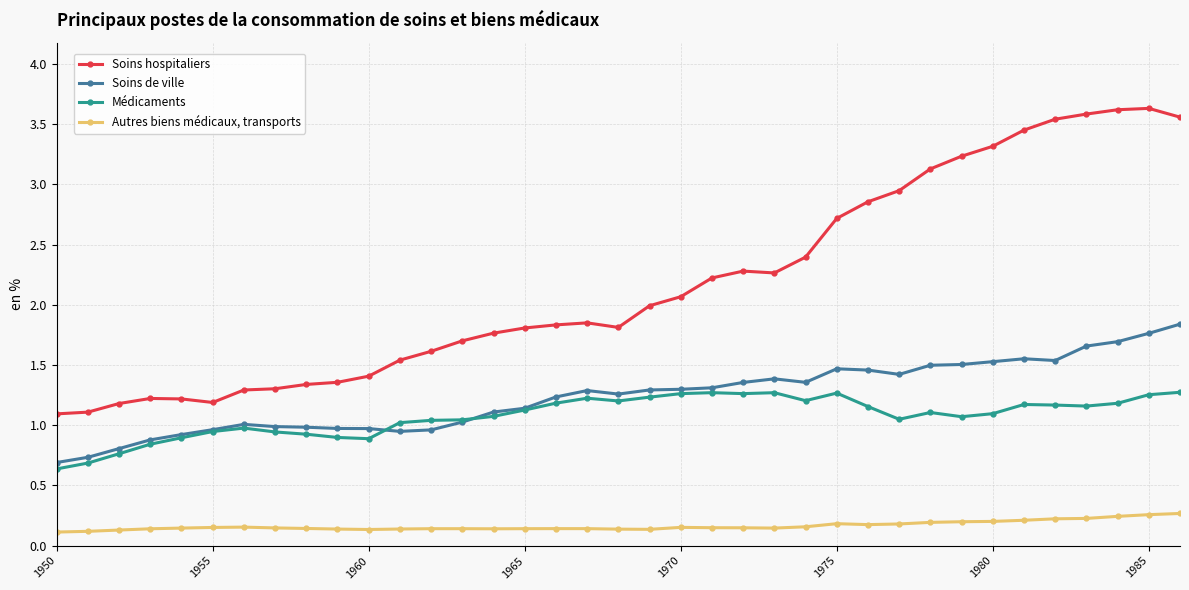

Rank the series by their maximum value, from lowest to highest.

Autres biens médicaux, transports, Médicaments, Soins de ville, Soins hospitaliers